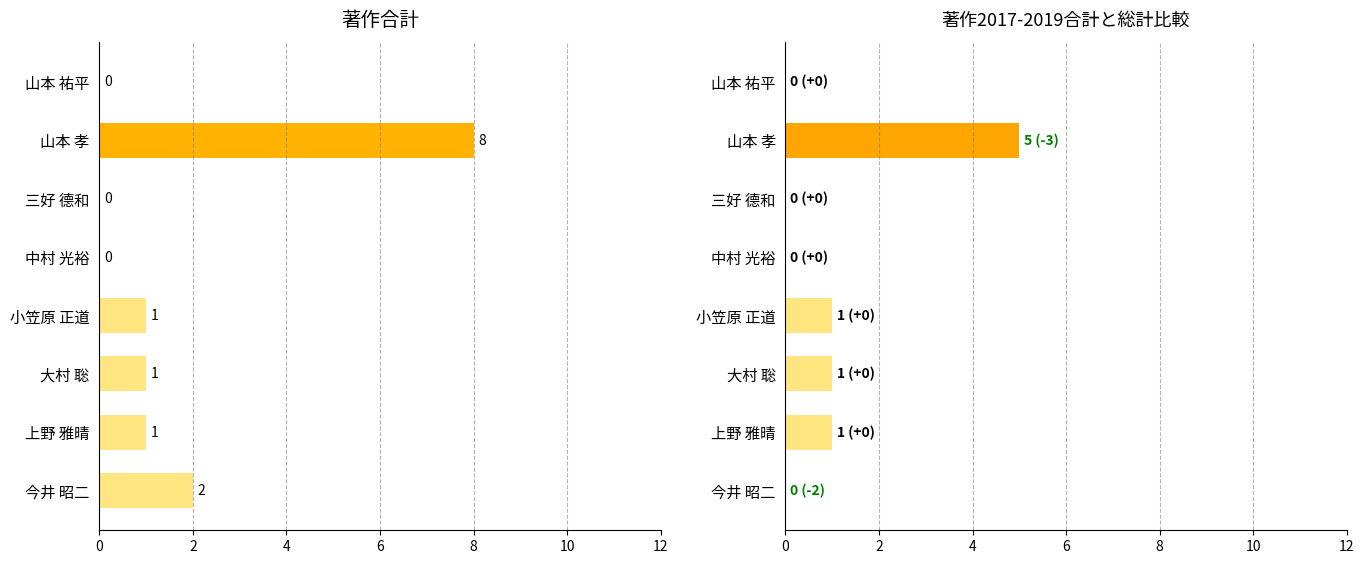

Which series has the largest total across all categories?

著作合計